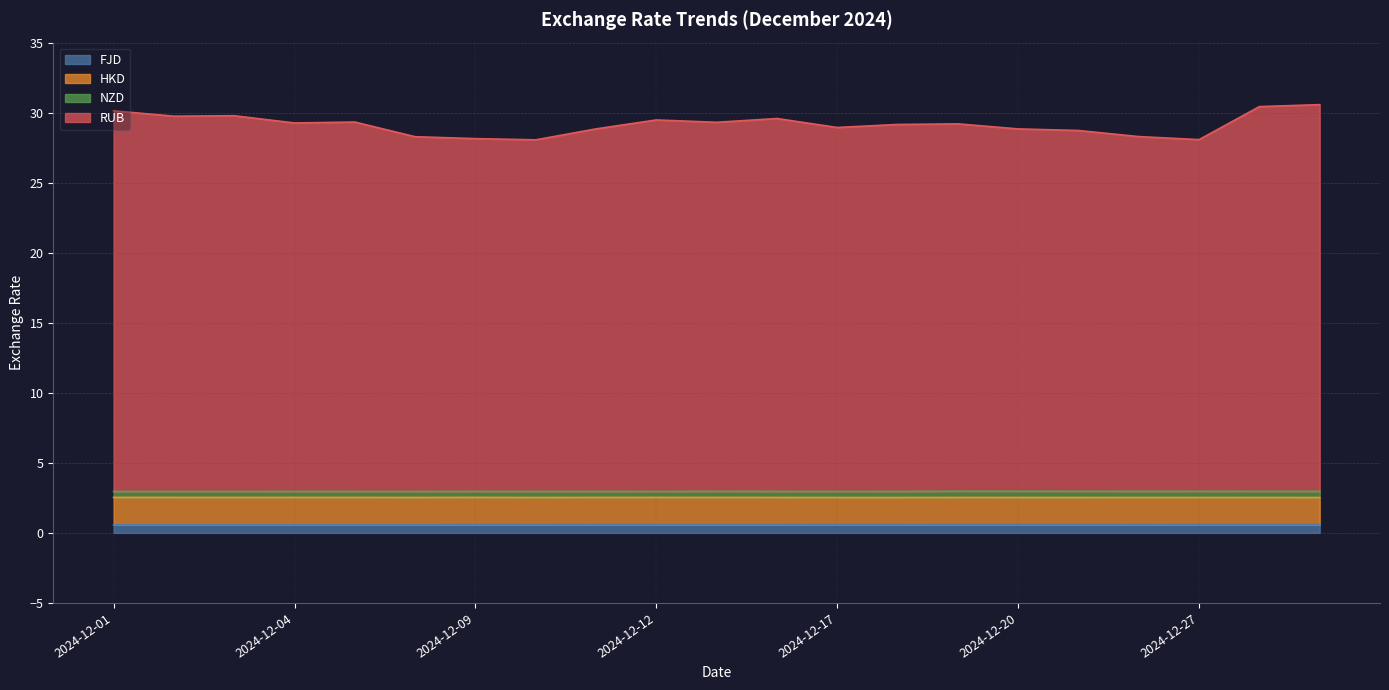

The FJD series shows 0.6 at 2024-12-12. True or false?

True